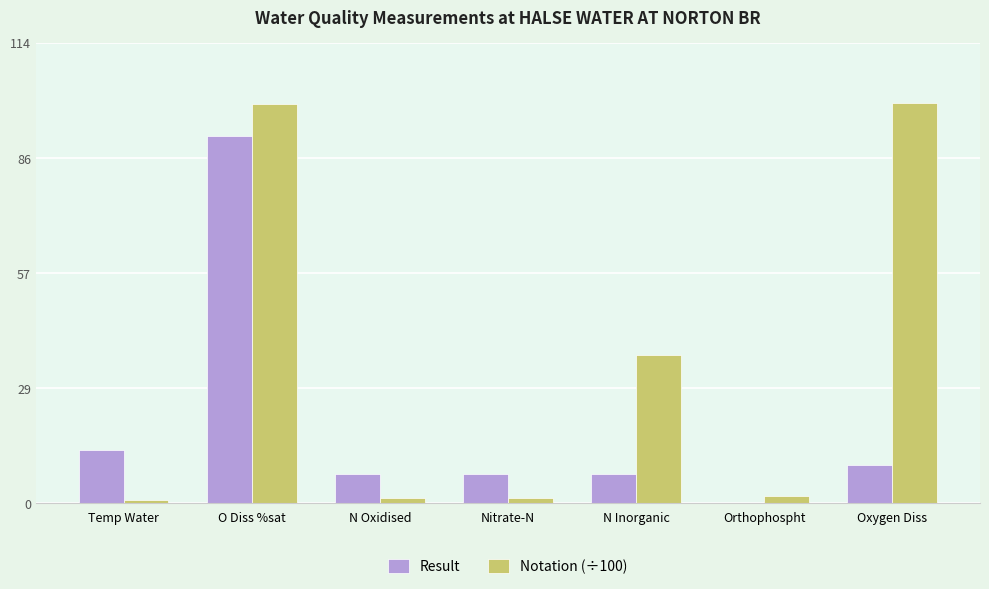

Count the number of data series in this chart.

2